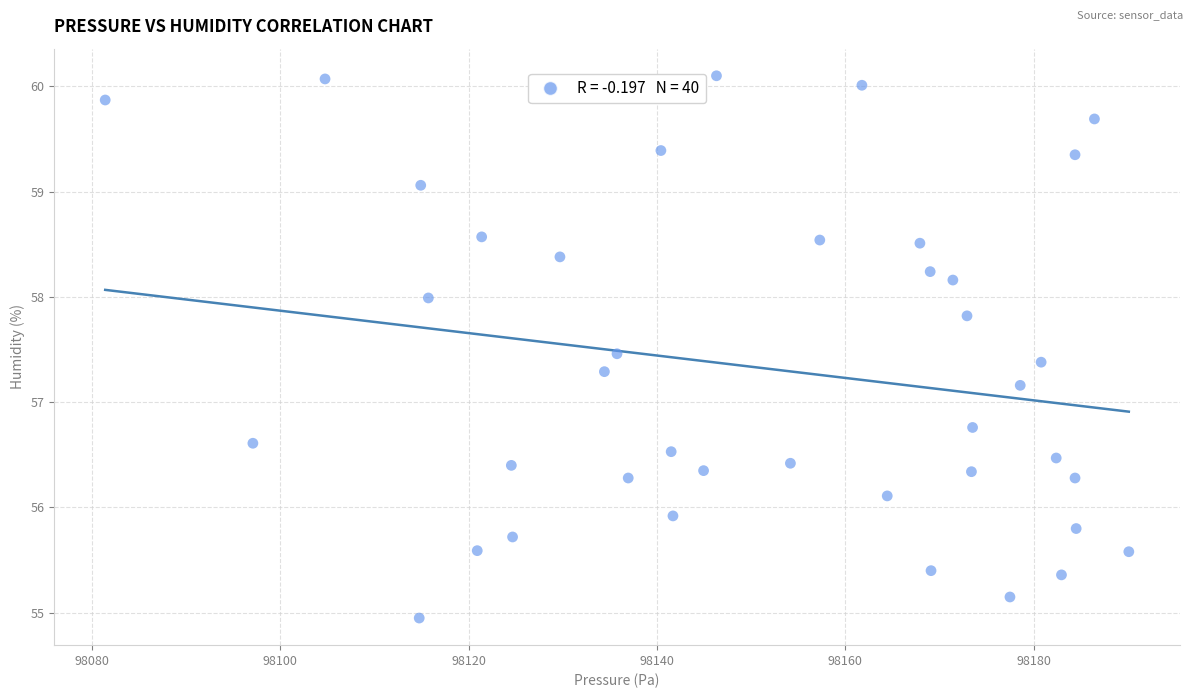

What Y value in the scatter plot is closest to 57?

57.2